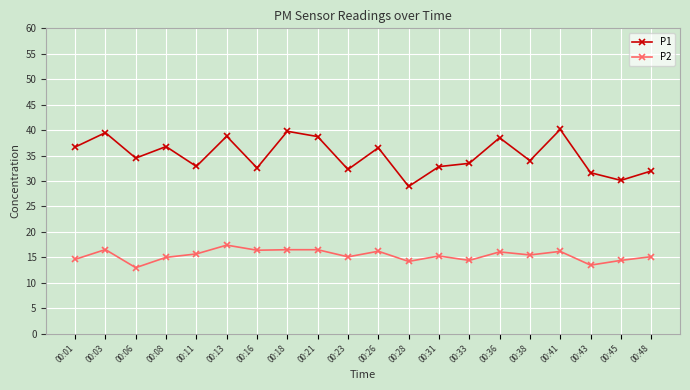

The value of P1 at 00:13 is 66.4. True or false?

False